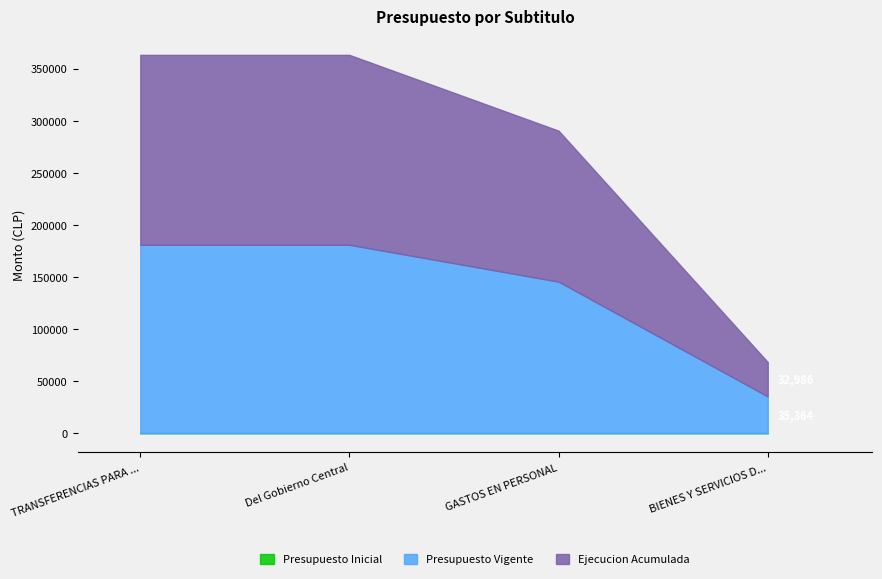

What is the label of the 4th point from the right?

TRANSFERENCIAS PARA GASTOS DE CAPITAL